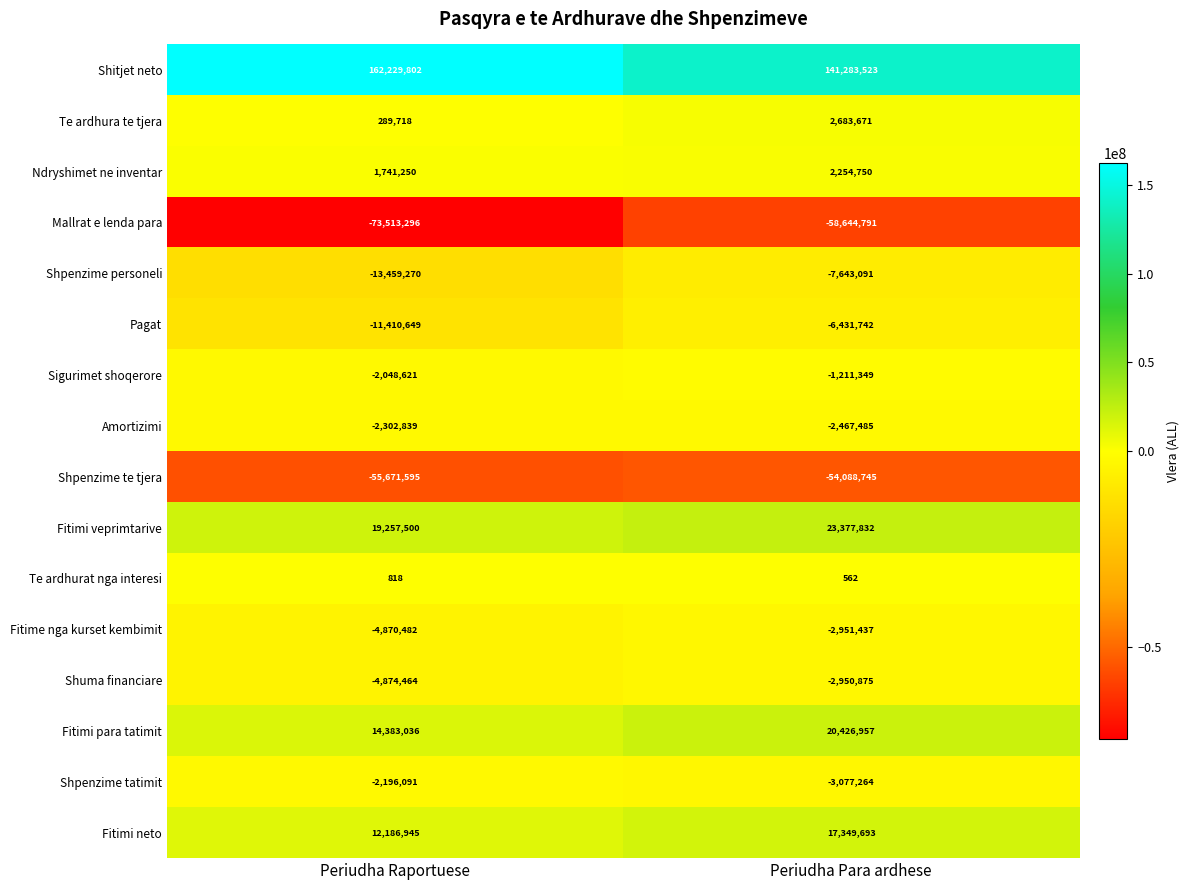

Count the number of data series in this chart.

16